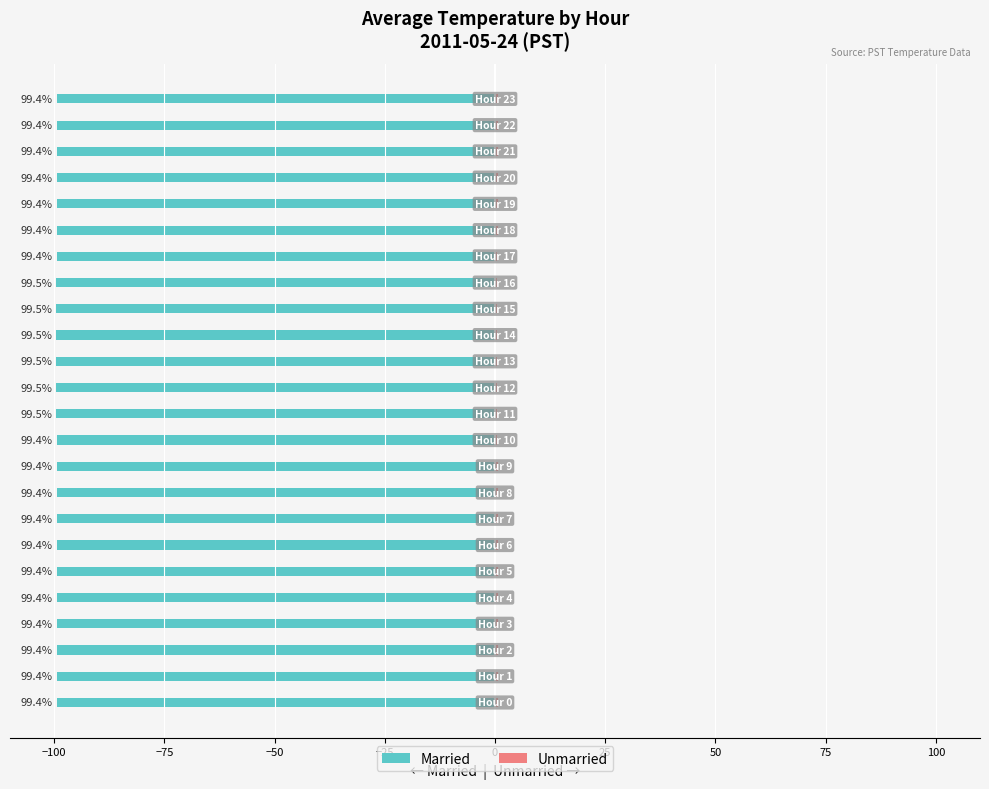

Is the value of Married at 19 greater than the value of Unmarried at −100?

No